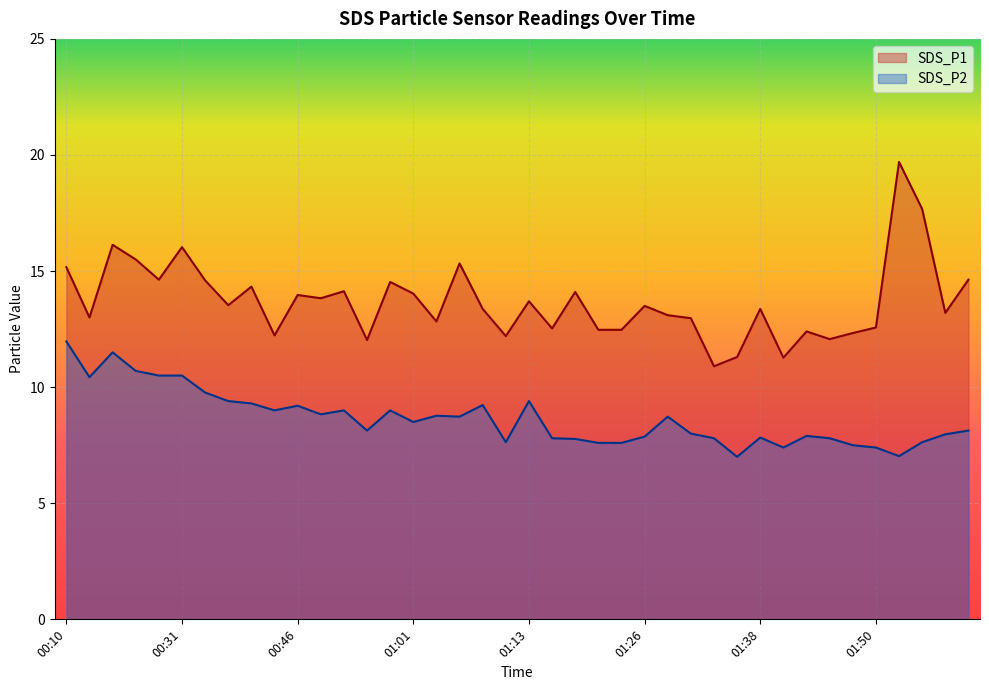

What is the difference between the maximum and second lowest values in the SDS_P2 series?

4.9